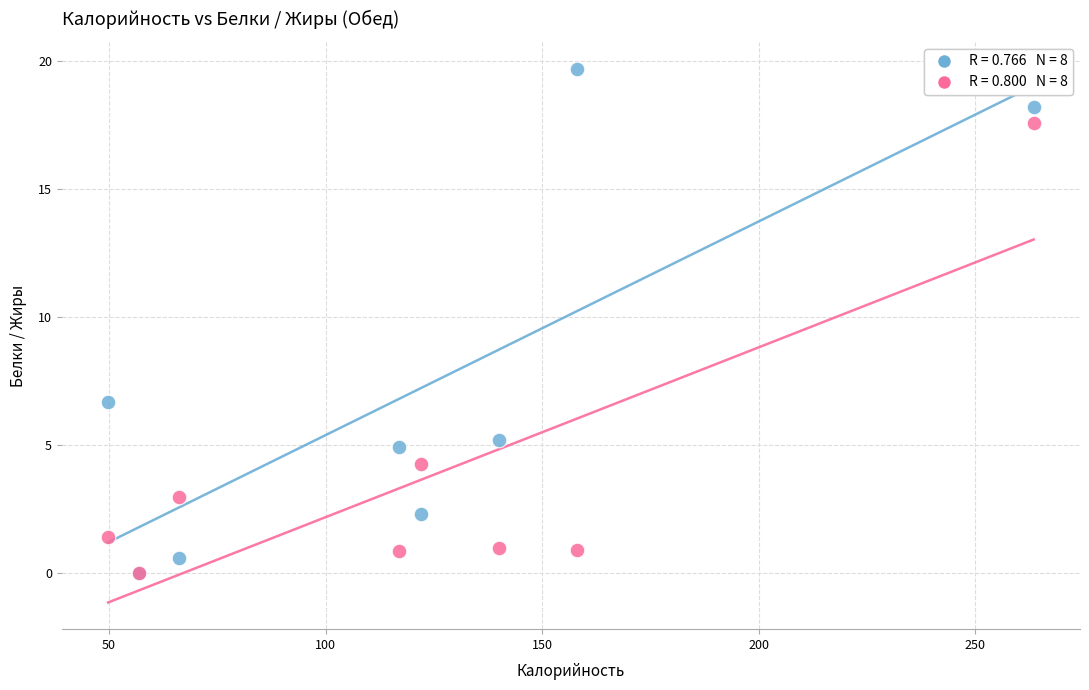

Across all series, what Y value is closest to 9?

6.7